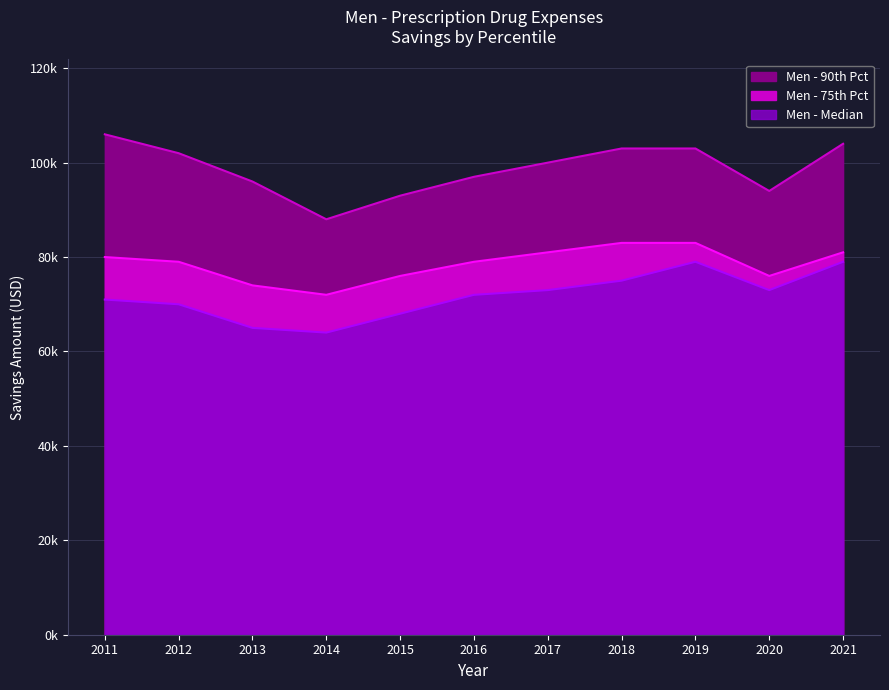

What is the difference between the highest and lowest values at 2021?

25000